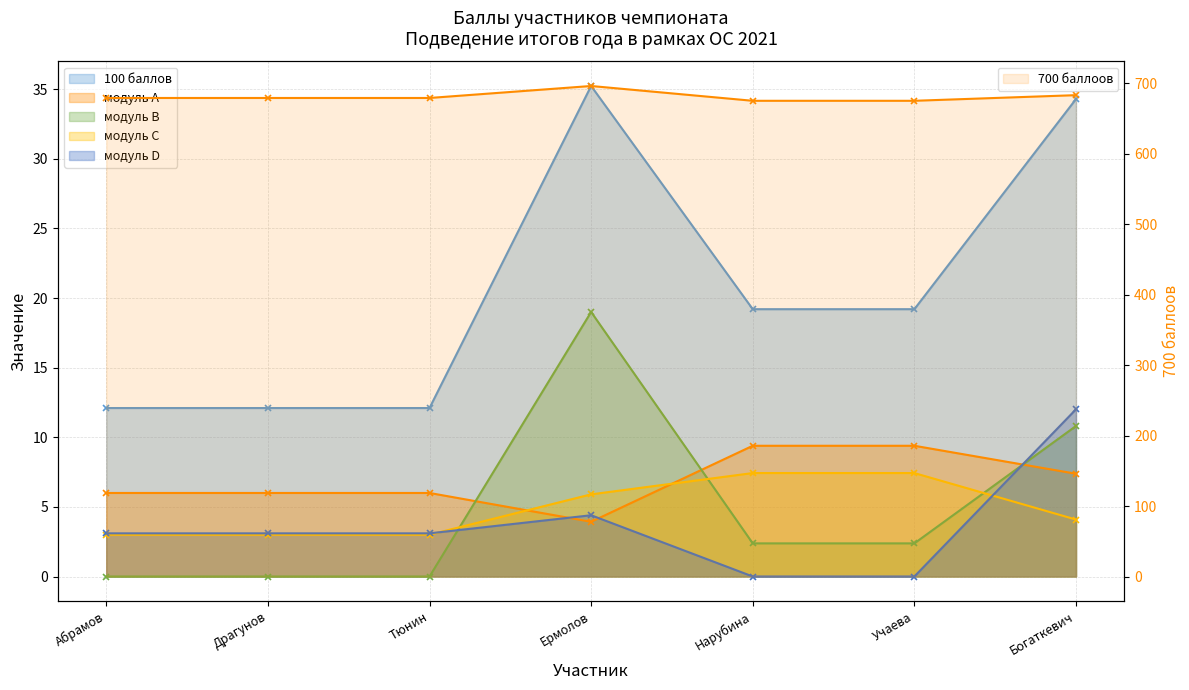

What position from the left is Нарубина?

5